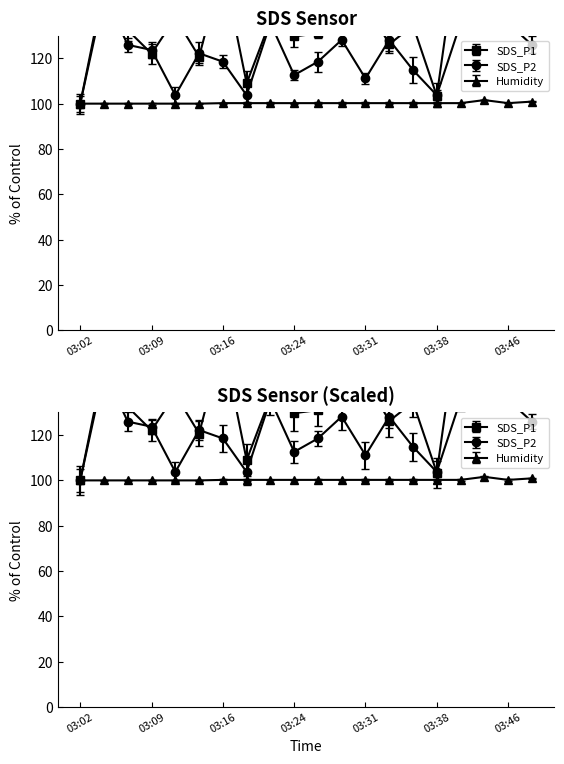

Reading right to left, transcribe all the data shown in this chart.

SDS_P1: 03:48=137.9	03:46=195.2	03:43=155.2	03:41=177.9	03:38=103.4	03:36=134.5	03:33=126.2	03:31=144.8	03:28=141.4	03:26=131.0	03:24=129.7	03:21=136.6	03:19=109.0	03:16=160.7	03:14=120.7	03:11=137.9	03:09=122.1	03:07=132.4	03:04=151.7	03:02=100.0
SDS_P2: 03:48=125.9	03:46=135.6	03:43=148.1	03:41=135.6	03:38=103.7	03:36=114.8	03:33=128.1	03:31=111.1	03:28=128.1	03:26=118.5	03:24=112.6	03:21=135.6	03:19=103.7	03:16=118.5	03:14=122.2	03:11=103.7	03:09=123.7	03:07=125.9	03:04=148.1	03:02=100.0
Humidity: 03:48=100.9	03:46=100.2	03:43=101.6	03:41=100.2	03:38=100.2	03:36=100.2	03:33=100.2	03:31=100.2	03:28=100.2	03:26=100.2	03:24=100.2	03:21=100.2	03:19=100.2	03:16=100.2	03:14=100.0	03:11=100.0	03:09=100.0	03:07=100.0	03:04=100.0	03:02=100.0